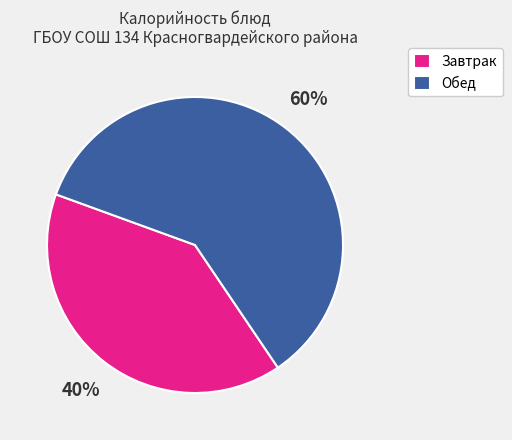

To the nearest percent, what is the average slice percentage?

50%